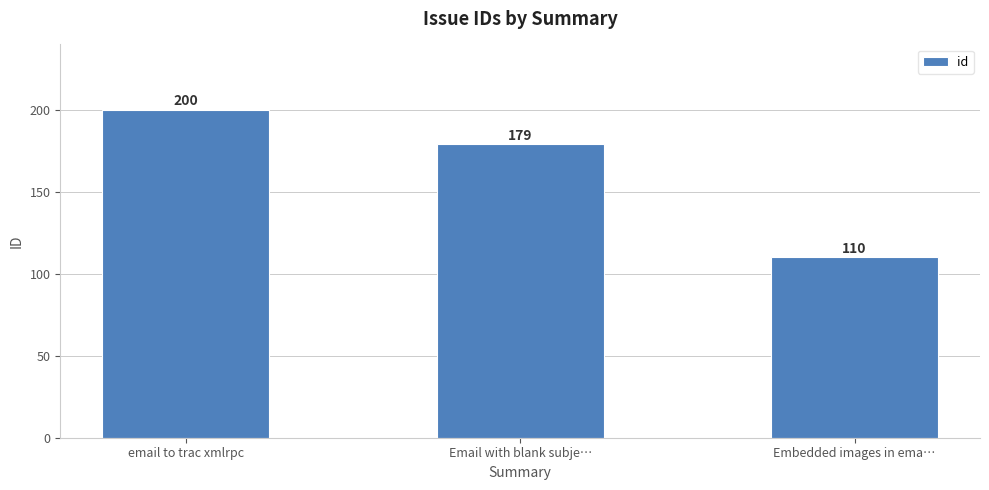

How many distinct data groups are displayed?

1